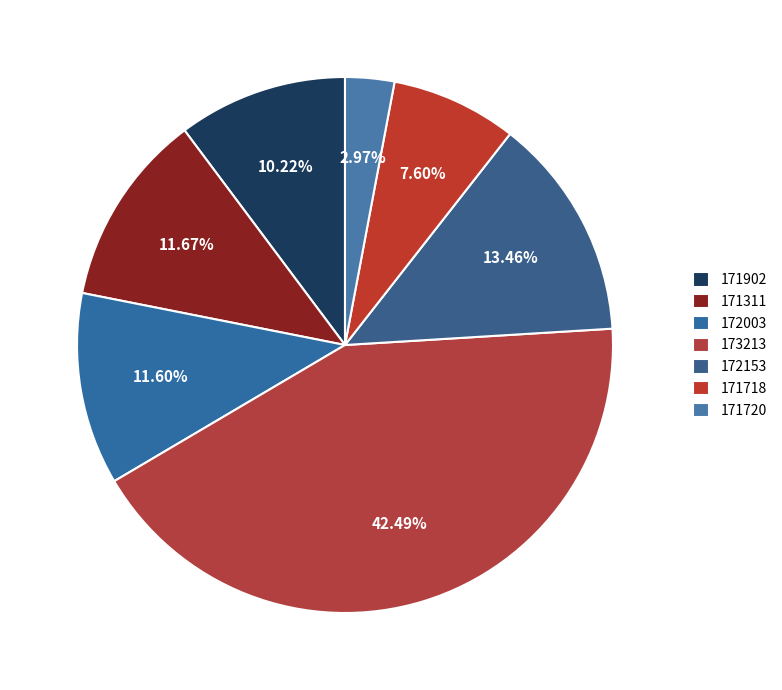

Does 173213 represent more than half of the total?

No